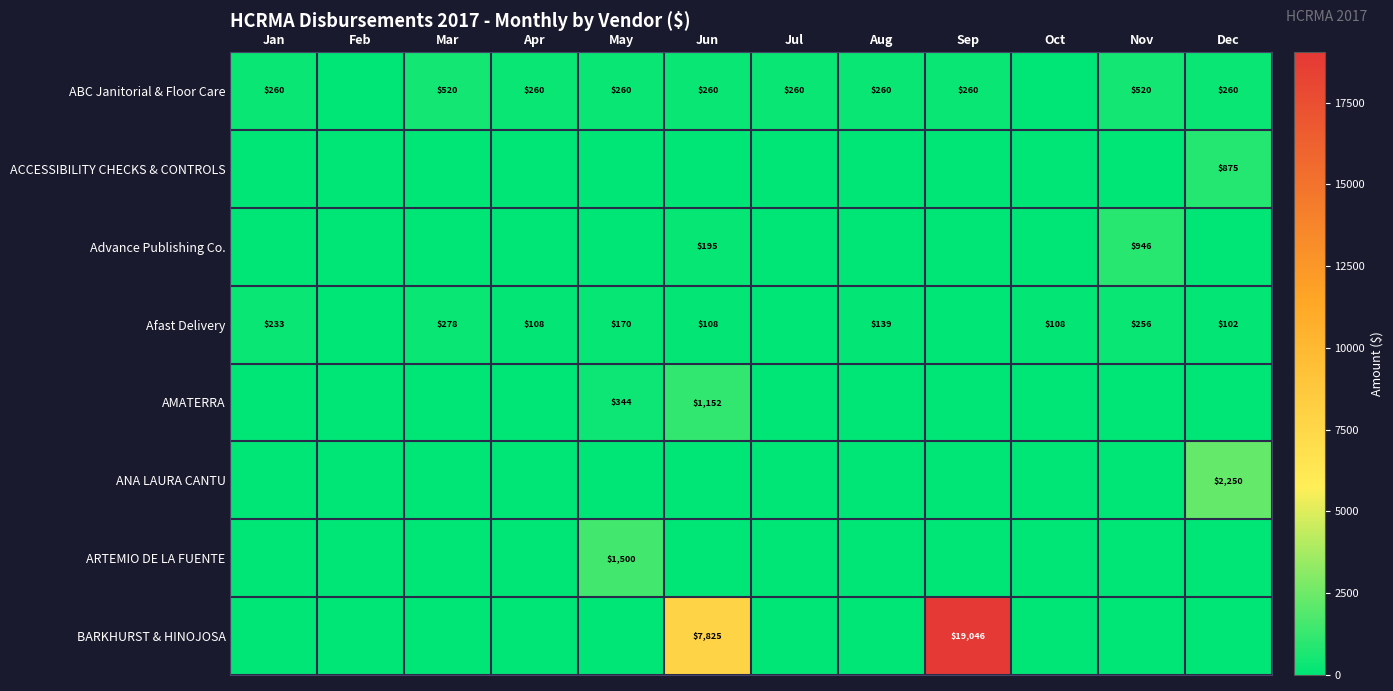

What is the sum of the ABC Janitorial & Floor Care values at Sep and Apr?

520